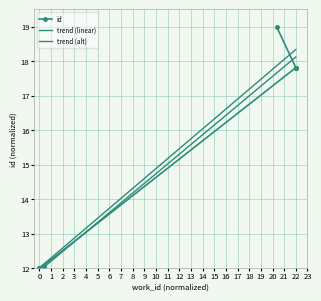

Which series ends up on top after the final intersection of trend (alt) and id?

id